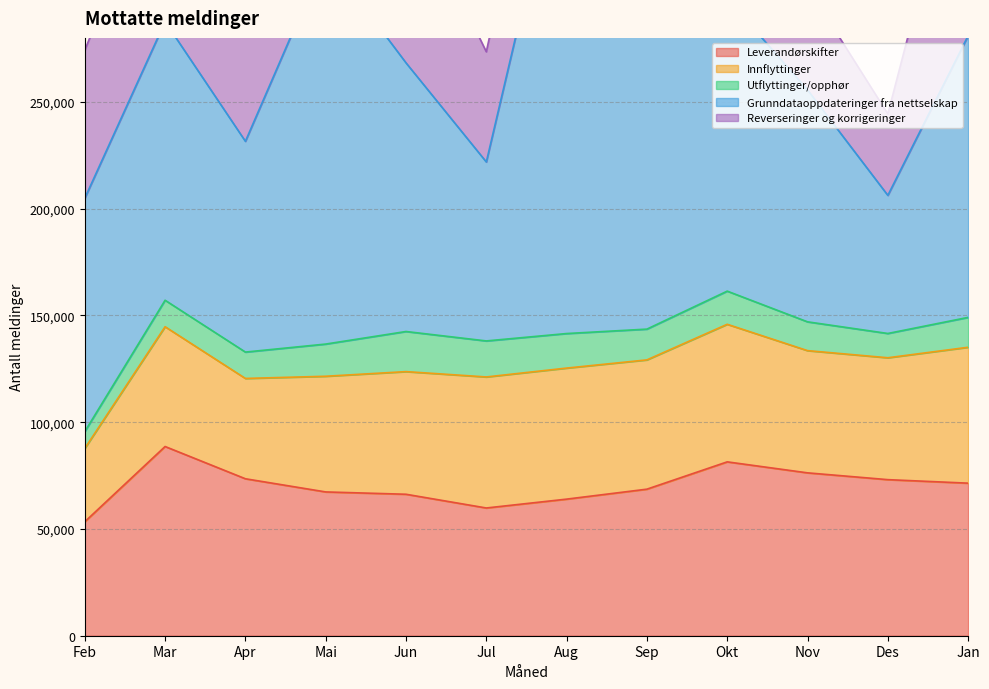

Reading left to right, what are all the values shown in this chart?

Leverandørskifter: 53386	88619	73514	67347	66258	59829	63975	68641	81431	76283	73099	71455
Innflyttinger: 34336	56106	46984	54176	57440	61368	61376	60550	64433	57242	57086	63650
Utflyttinger/opphør: 7892	12398	12352	15077	18785	16872	16178	14412	15528	13492	11376	13990
Grunndataoppdateringer fra nettselskap: 109316	130486	98708	181730	125820	83818	240720	158666	137121	108637	64691	131936
Reverseringer og korrigeringer: 69250	81135	52498	76452	82466	51602	65212	55085	68075	48226	38151	107929